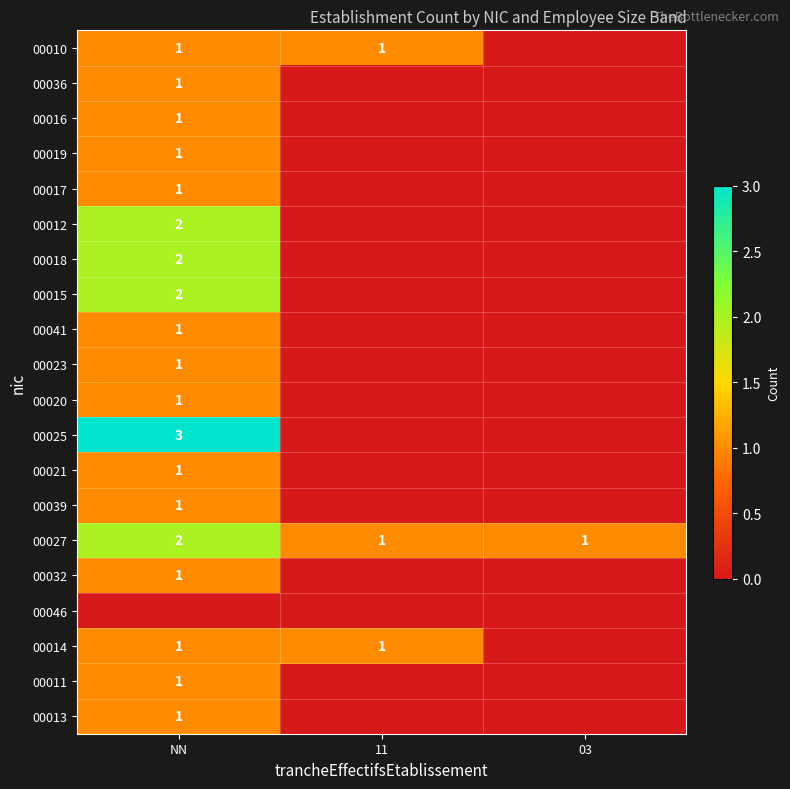

What is the sum of all 00027 values?

4